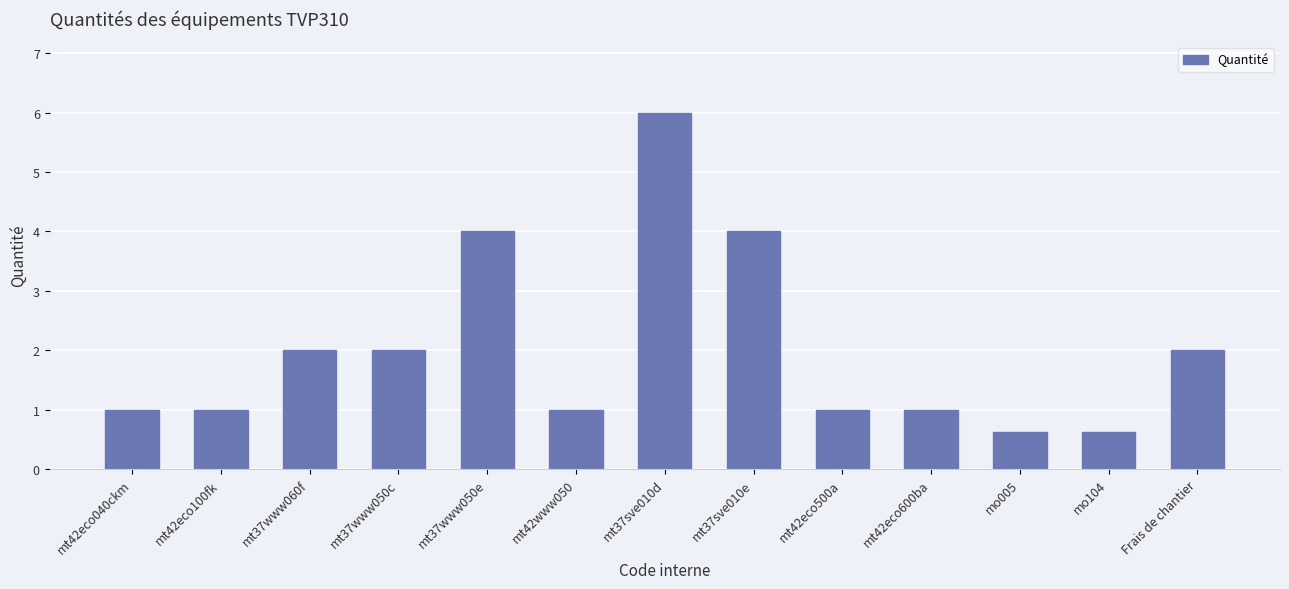

Reading right to left, list all the values displayed in this chart.

Frais de chantier=2.0	mo104=0.6	mo005=0.6	mt42eco600ba=1.0	mt42eco500a=1.0	mt37sve010e=4.0	mt37sve010d=6.0	mt42www050=1.0	mt37www050e=4.0	mt37www050c=2.0	mt37www060f=2.0	mt42eco100fk=1.0	mt42eco040ckm=1.0